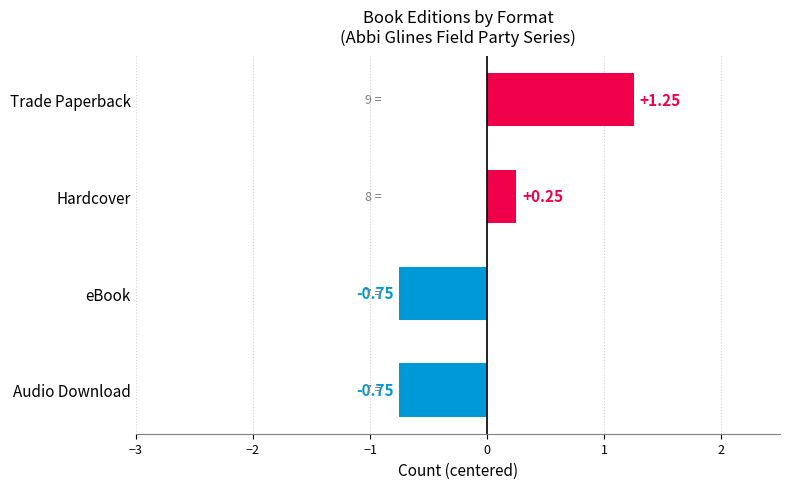

What is the difference between the maximum and minimum values?

2.0